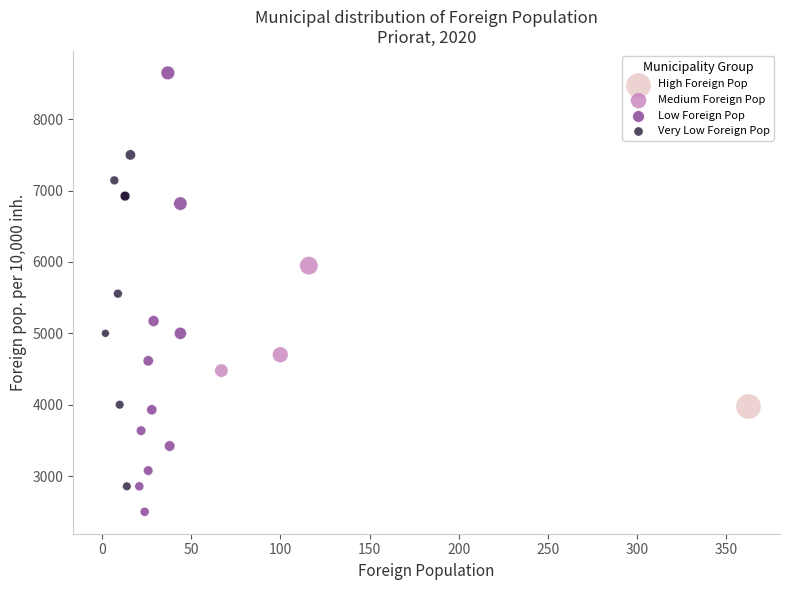

Which series contains the lowest Y value?

Low Foreign Pop